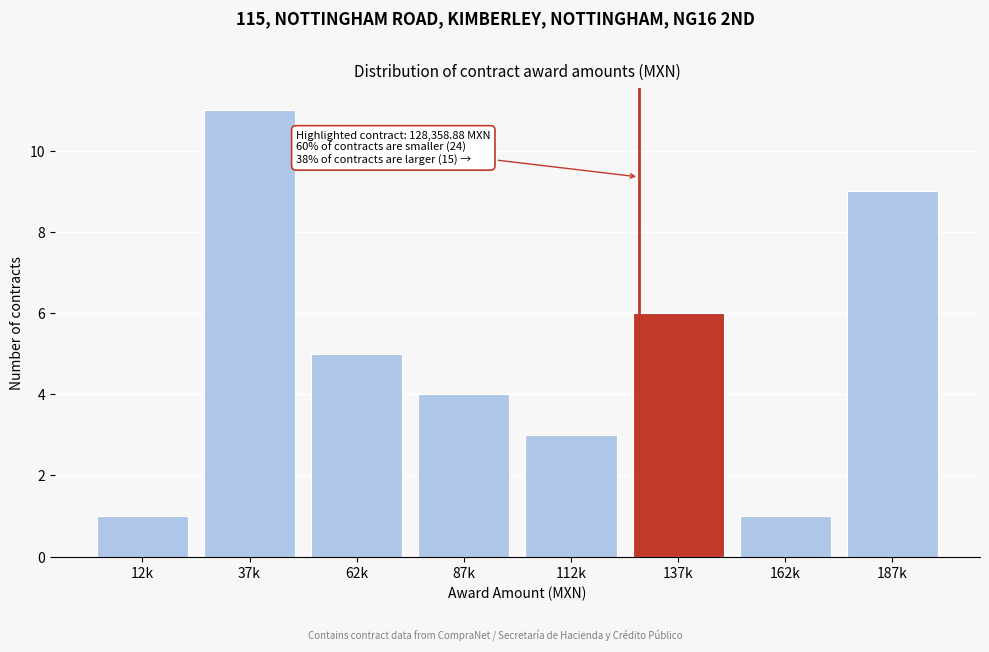

Reading right to left, transcribe all the data shown in this chart.

9	1	6	3	4	5	11	1